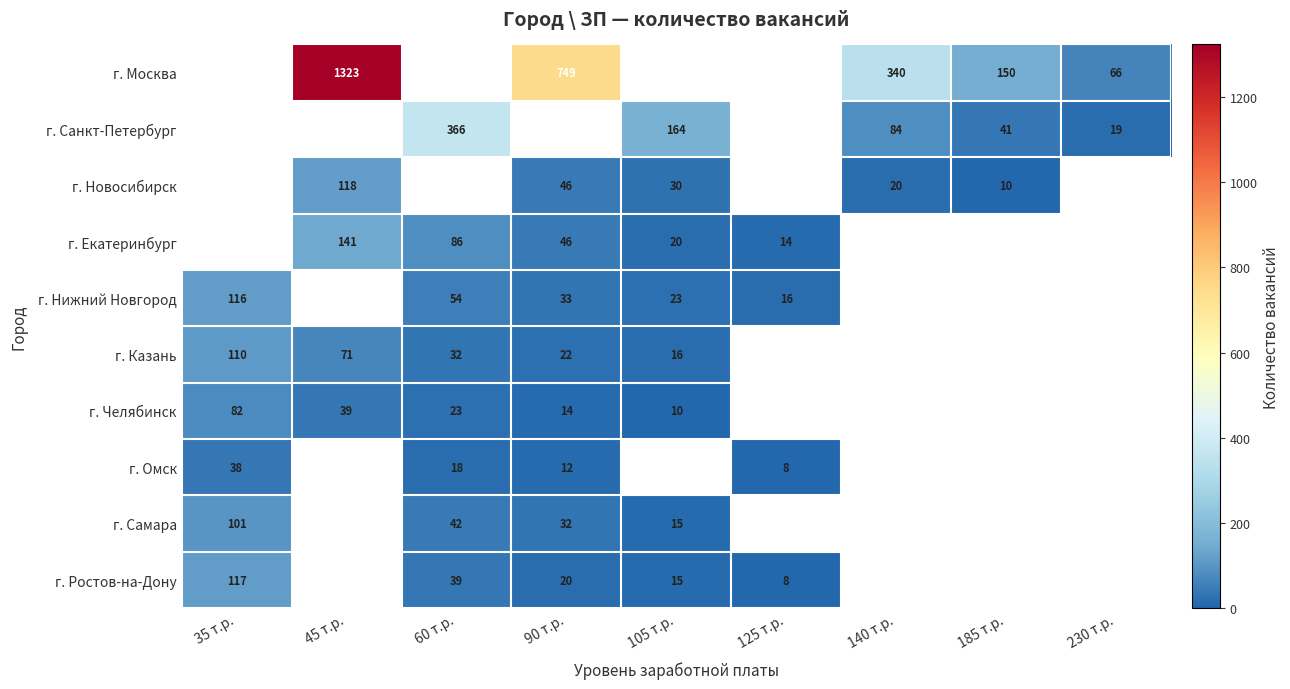

The г. Омск series shows 16 at 90 т.р.. True or false?

False